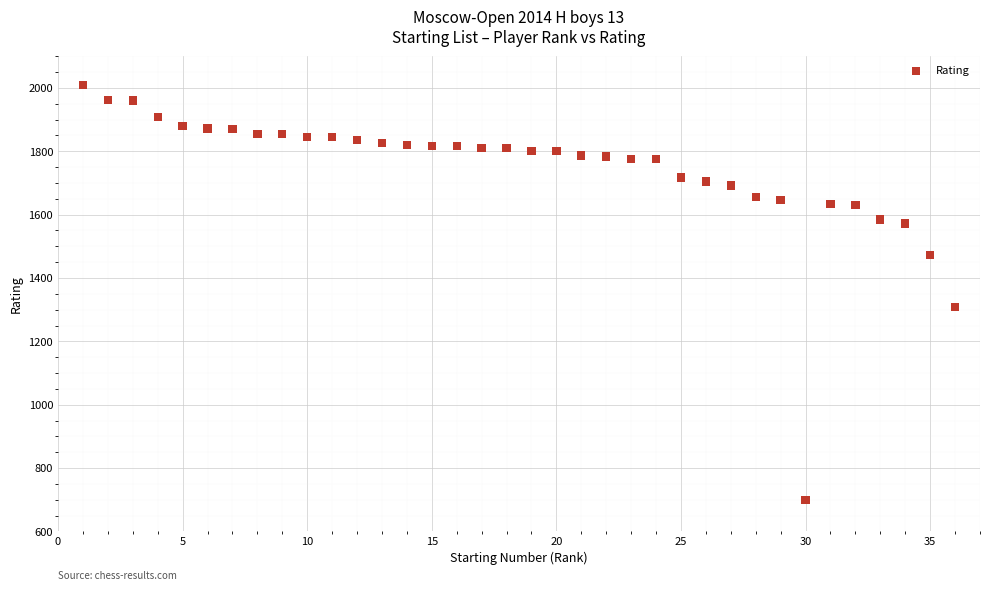

What is the range of X values (max minus min)?

35